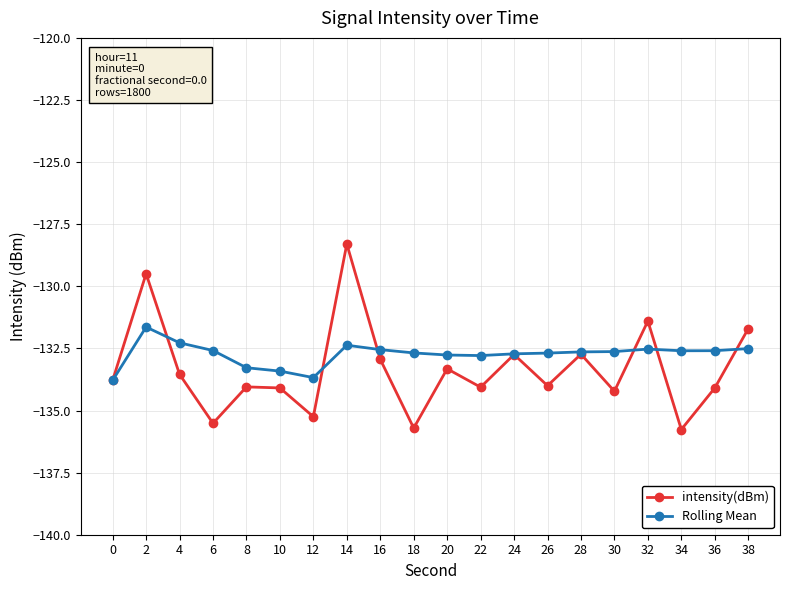

What value does the intensity(dBm) series have at 24?

-132.7